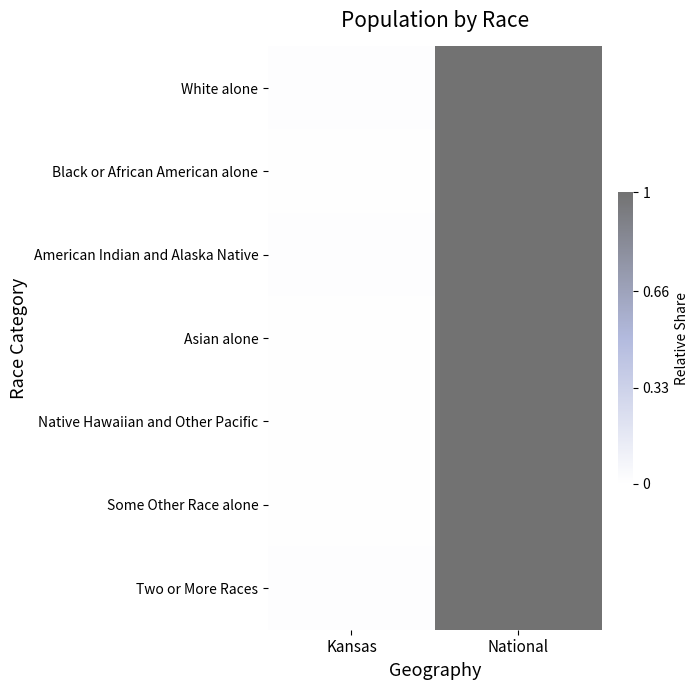

Which category has the lowest value across all series?

Kansas